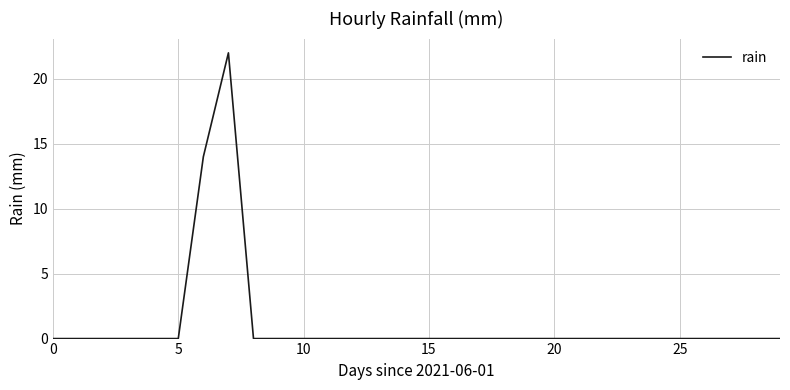

Reading left to right, transcribe all the data shown in this chart.

0	0	0	0	0	0	14	22	0	0	0	0	0	0	0	0	0	0	0	0	0	0	0	0	0	0	0	0	0	0